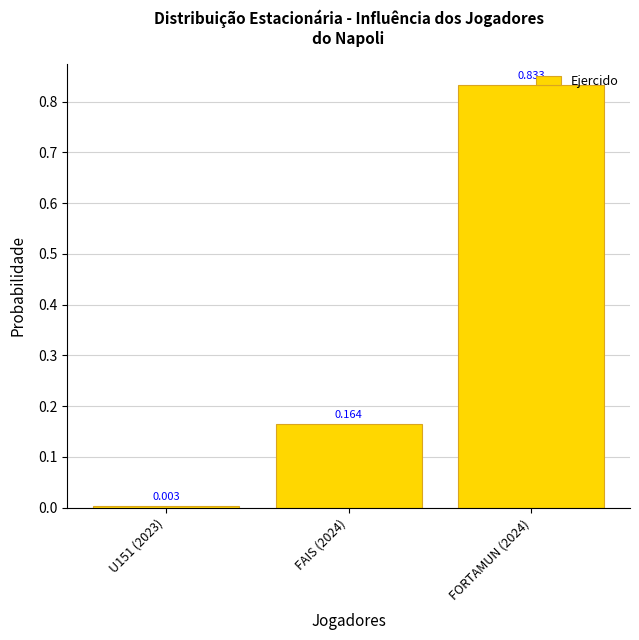

What is the sum of the values at FAIS (2024) and FORTAMUN (2024)?

1.0